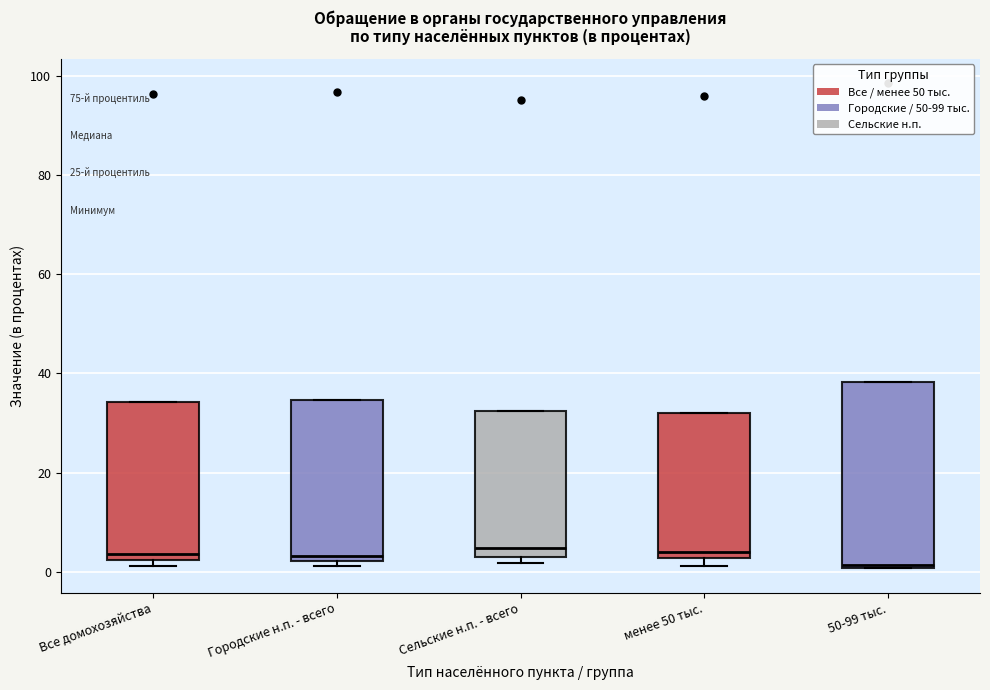

Reading left to right, transcribe this box plot: for each box, give where its median line is, the range the box spans, and where its two whiskers end, as read against the y-axis. The values are not printed on the chart, so give them approximately, as read against the axis.

Все домохозяйства: median 4, box 2 to 34, whiskers 2 (just below the box's lower edge) to 34
Городские н.п. - всего: median 4, box 2 to 34, whiskers 2 (just below the box's lower edge) to 34
Сельские н.п. - всего: median 4 (just above the box's lower edge), box 4 to 32, whiskers 2 to 32
менее 50 тыс.: median 4, box 2 to 32, whiskers 2 (just below the box's lower edge) to 32
50-99 тыс.: median 2, box 0 to 38, whiskers 0 to 38